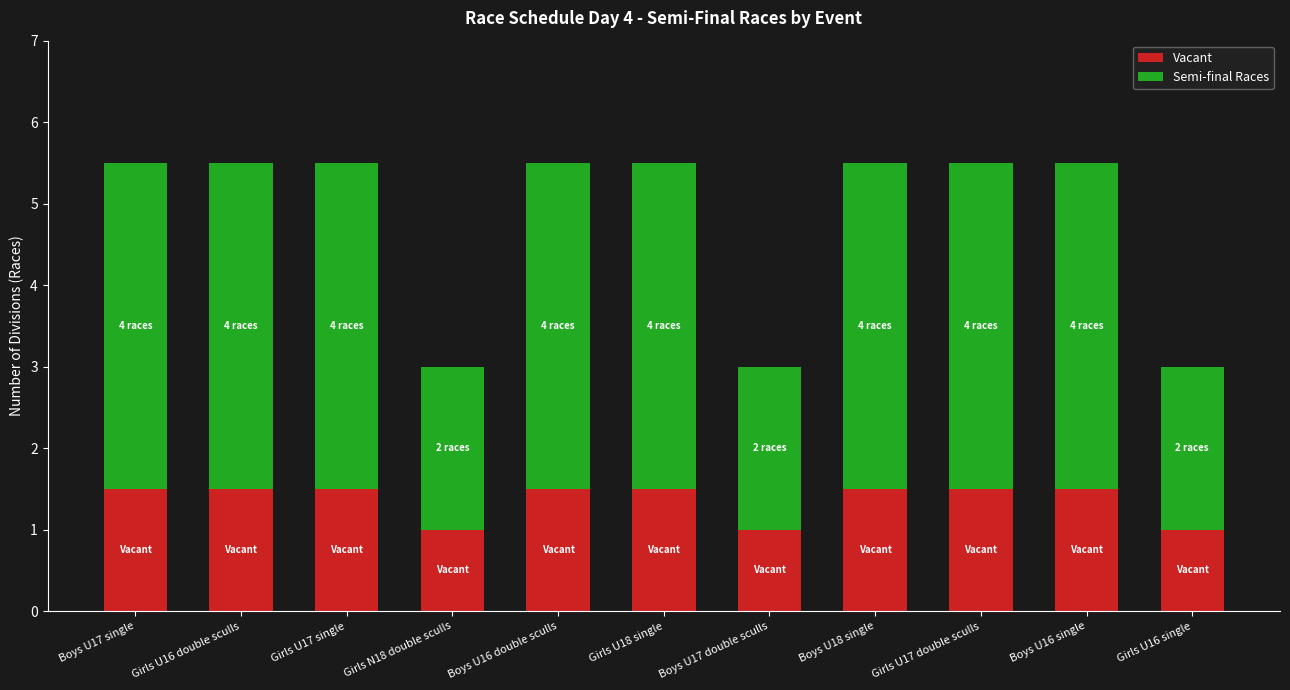

What is the difference between the second highest and minimum values in the Vacant series?

0.5